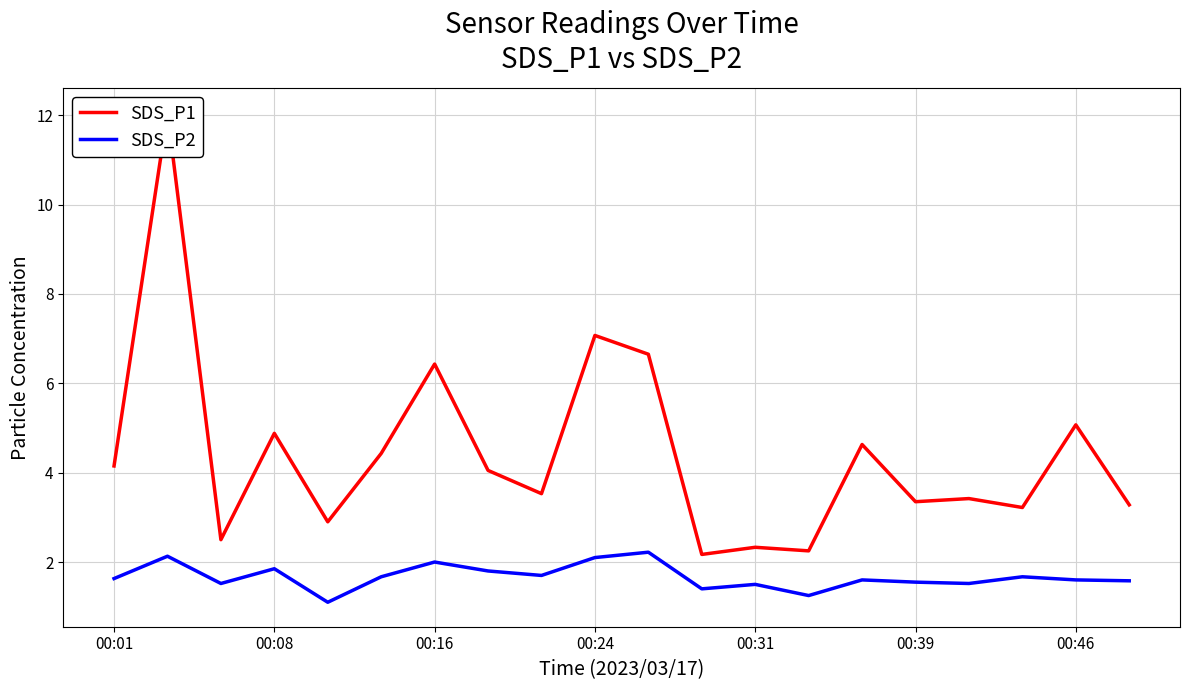

True or false: SDS_P2 has more than 1 points higher than both neighbors.

True